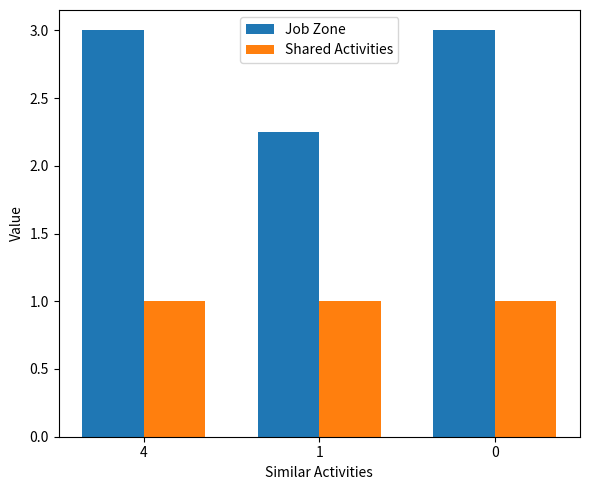

Which series has the largest total across all categories?

Job Zone